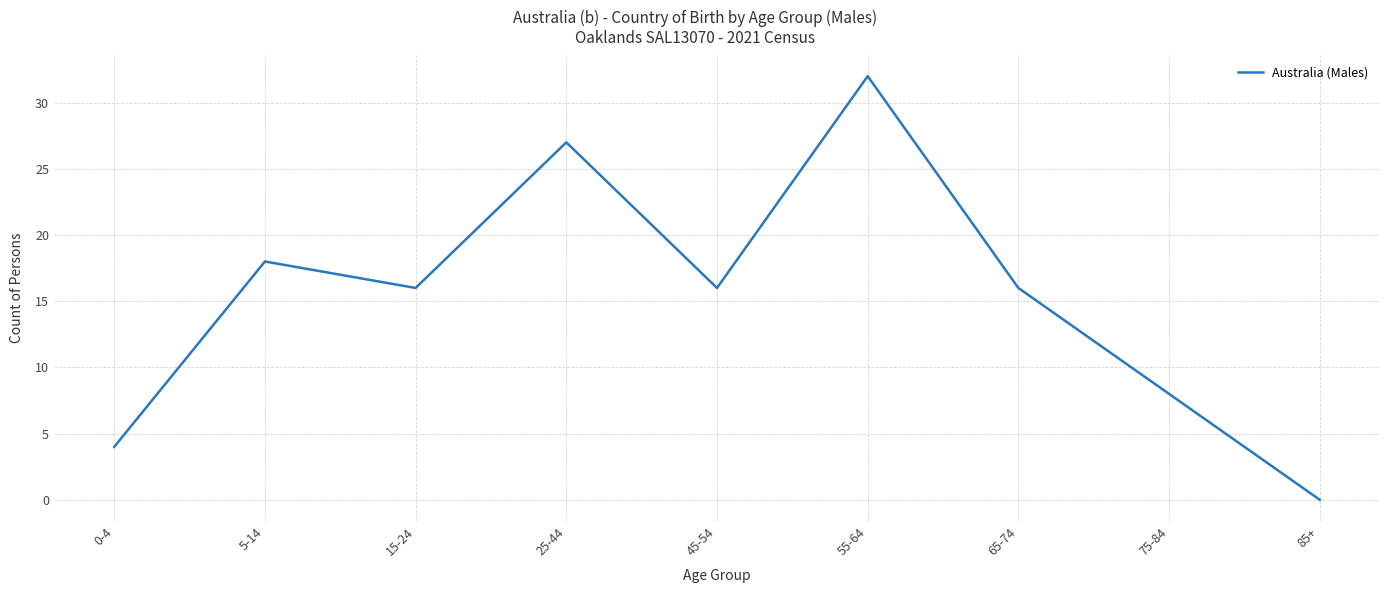

Is it true that the value at 0-4 is 7?

False